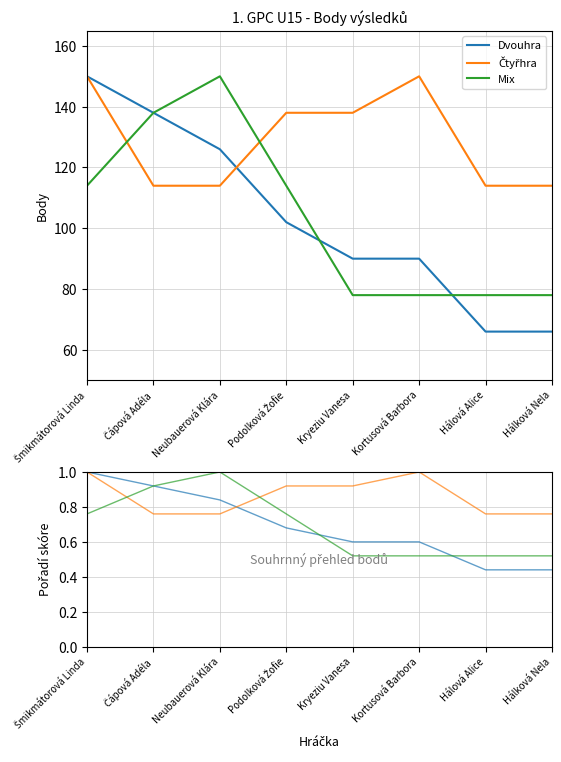

Is this an area chart (filled region under the line)?

No